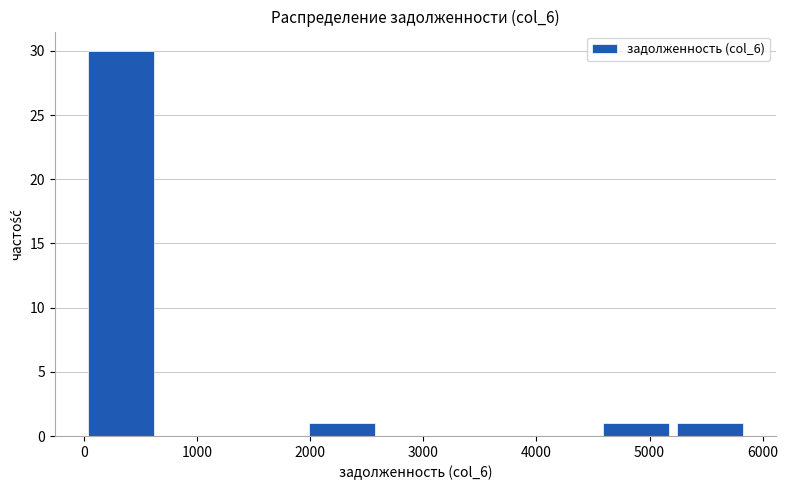

Reading left to right, transcribe this chart: for each bar, give the range it covers on the x-axis and its height. Neither the bar edges nor the heights are printed on the chart, so give them approximately, as read against the axes.

0 to 700: 30
700 to 1300: 0
1300 to 2000: 0
2000 to 2600: 1
2600 to 3300: 0
3300 to 3900: 0
3900 to 4600: 0
4600 to 5200: 1
5200 to 5900: 1